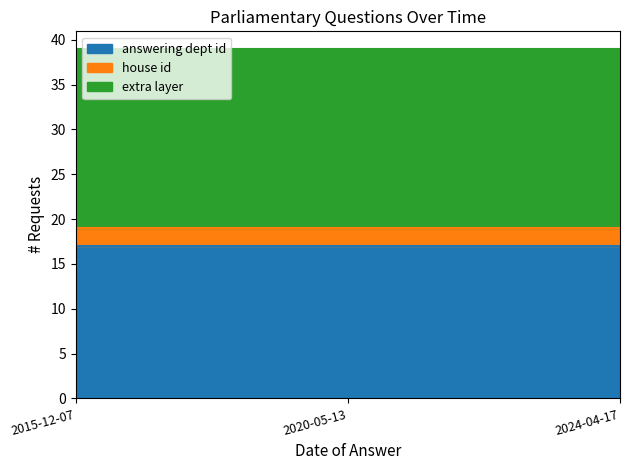

What are all the series names shown in the legend?

answering dept id, house id, extra layer